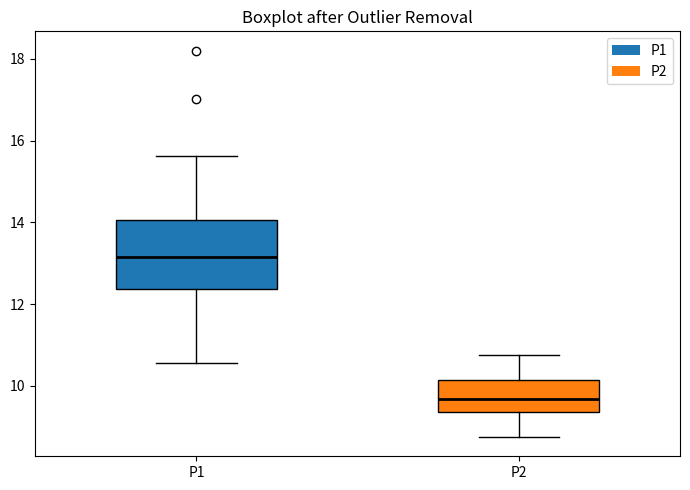

Reading left to right, read every box against the y-axis: the position of its median line, the range the box covers, and the ends of its whiskers. The values are not printed on the chart, so give them approximately, as read against the axis.

P1: median 13.2, box 12.4 to 14.0, whiskers 10.6 to 15.6
P2: median 9.6, box 9.4 to 10.2, whiskers 8.8 to 10.8